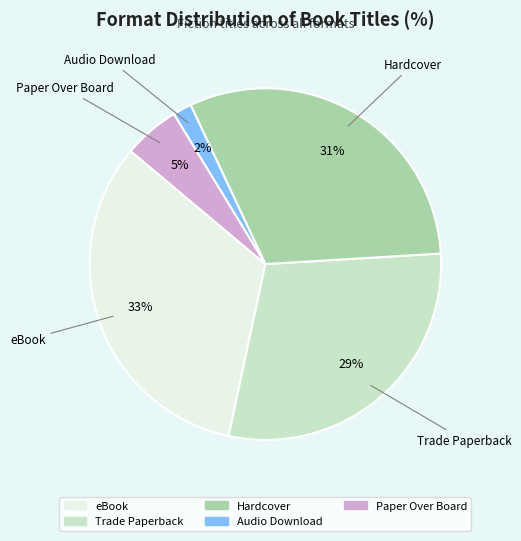

Which category has the smallest portion of the pie?

Audio Download